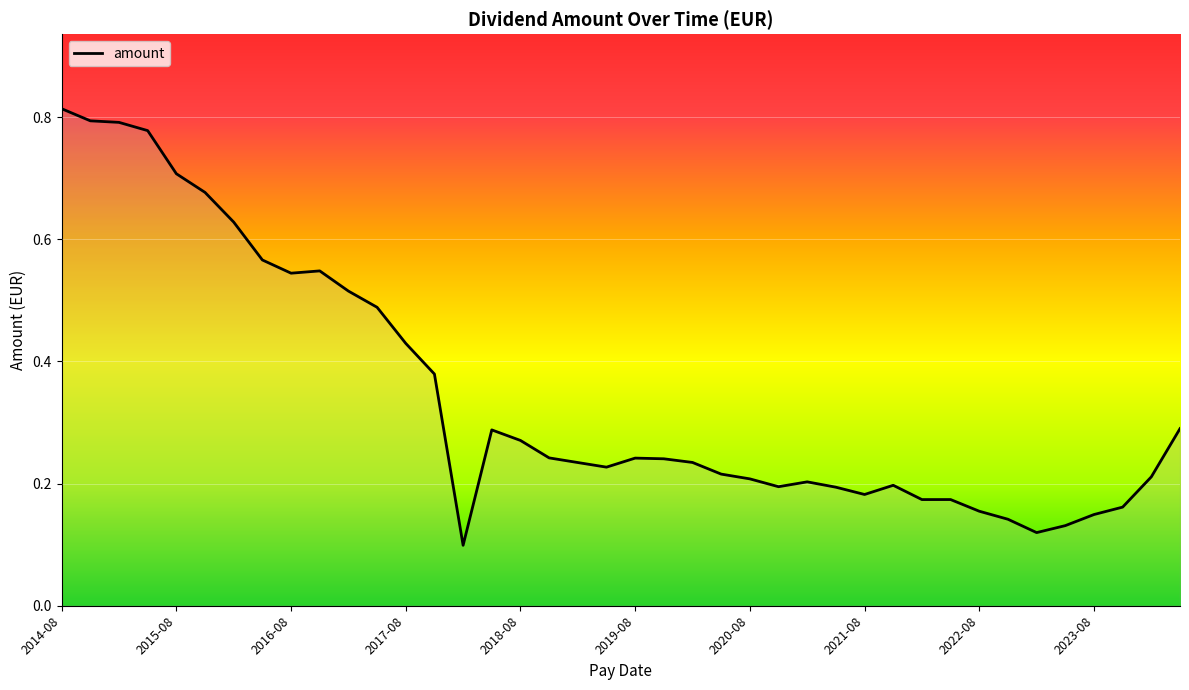

What is the sum of all values?

13.8